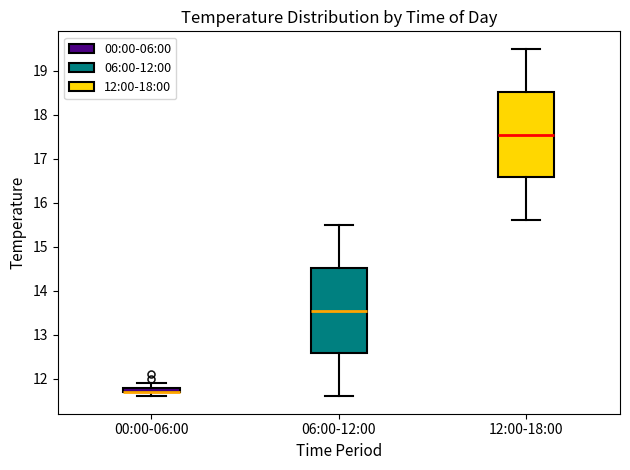

Where does the upper whisker of the box for 06:00-12:00 end on the y-axis? The values are not printed on the chart, so give them approximately, as read against the axis.

15.5